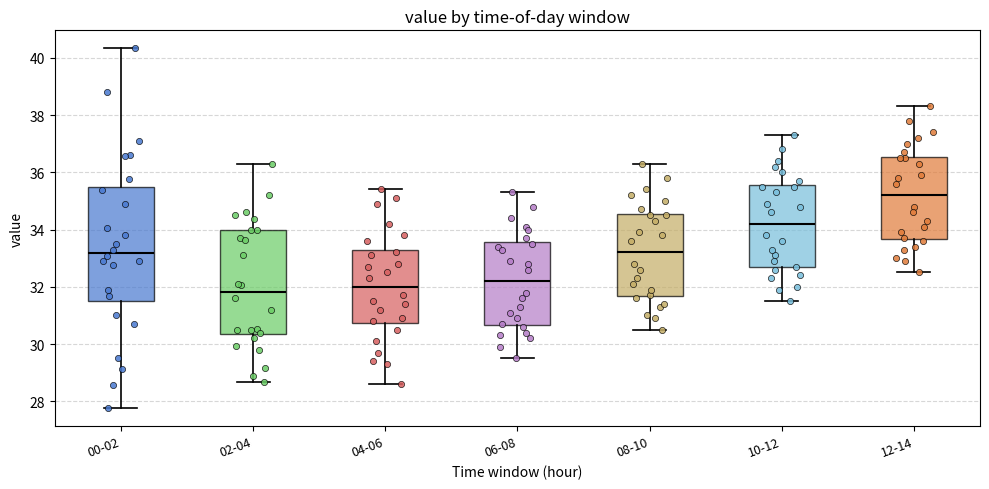

Reading left to right, read every box against the y-axis: the position of its median line, the range the box covers, and the ends of its whiskers. The values are not printed on the chart, so give them approximately, as read against the axis.

00-02: median 33.2, box 31.6 to 35.4, whiskers 27.8 to 40.4
02-04: median 31.8, box 30.4 to 34.0, whiskers 28.6 to 36.4
04-06: median 32.0, box 30.8 to 33.4, whiskers 28.6 to 35.4
06-08: median 32.2, box 30.6 to 33.6, whiskers 29.6 to 35.4
08-10: median 33.2, box 31.6 to 34.6, whiskers 30.6 to 36.4
10-12: median 34.2, box 32.6 to 35.6, whiskers 31.6 to 37.4
12-14: median 35.2, box 33.6 to 36.6, whiskers 32.6 to 38.4